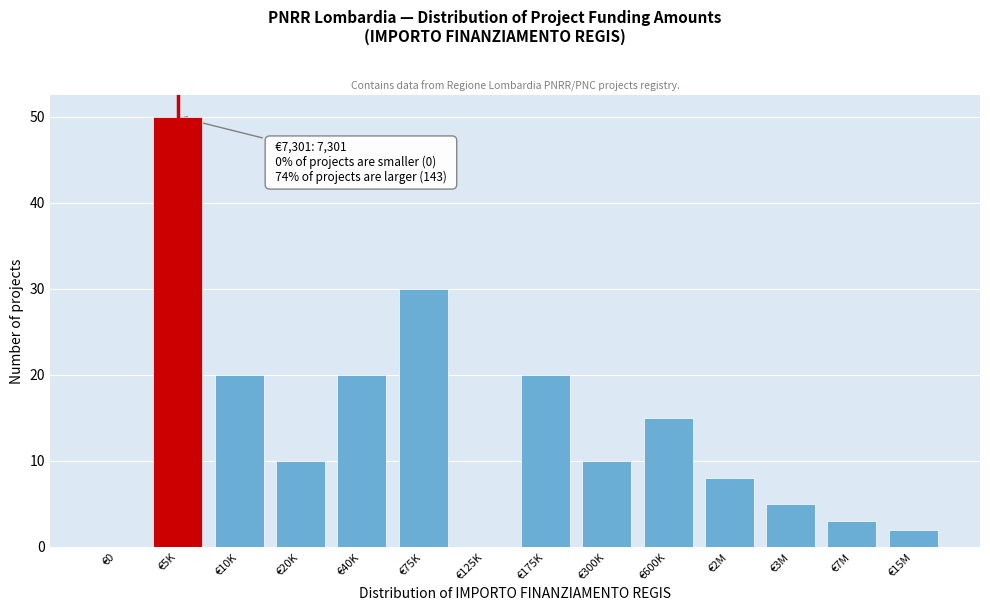

Reading left to right, what are all the values shown in this chart?

€0=0	€5K=50	€10K=20	€20K=10	€40K=20	€75K=30	€125K=0	€175K=20	€300K=10	€600K=15	€2M=8	€3M=5	€7M=3	€15M=2